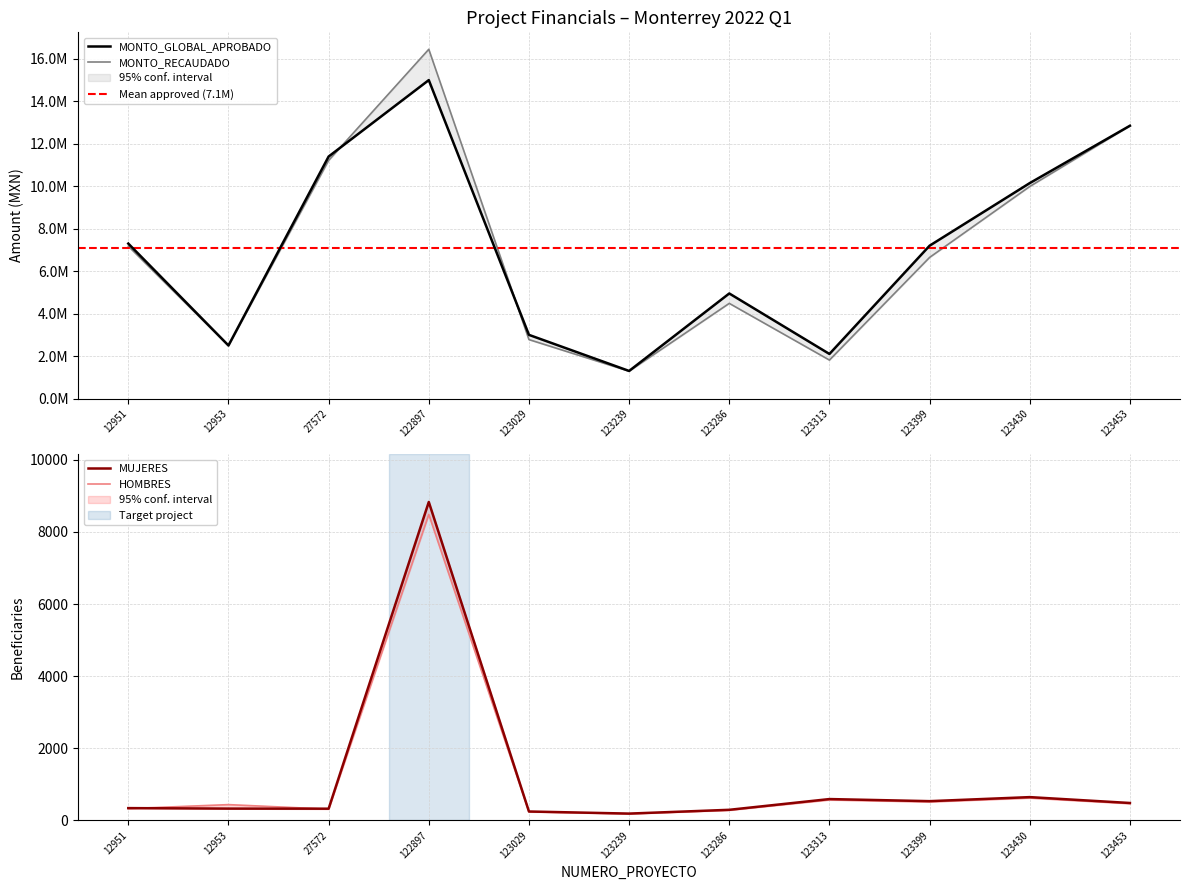

In HOMBRES, how many points are higher than both neighbors (excluding endpoints)?

4